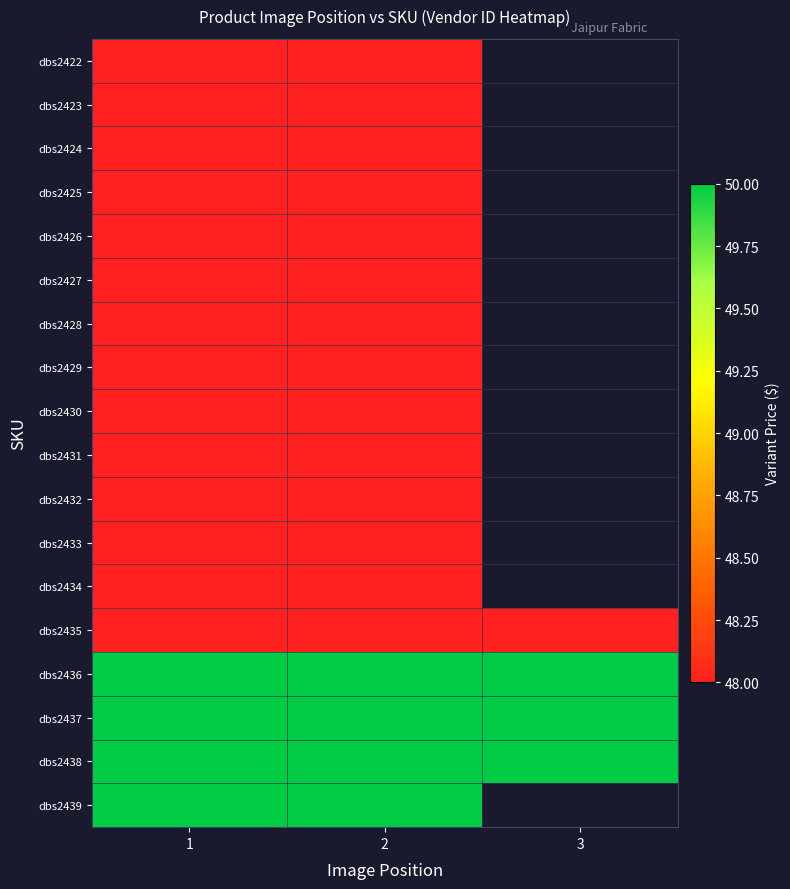

Rank the categories by dbs2423 value from lowest to highest.

1, 2, 3